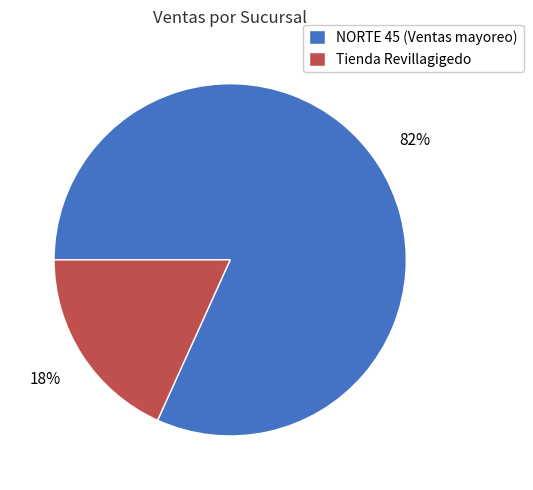

Count the number of slices in the pie.

2